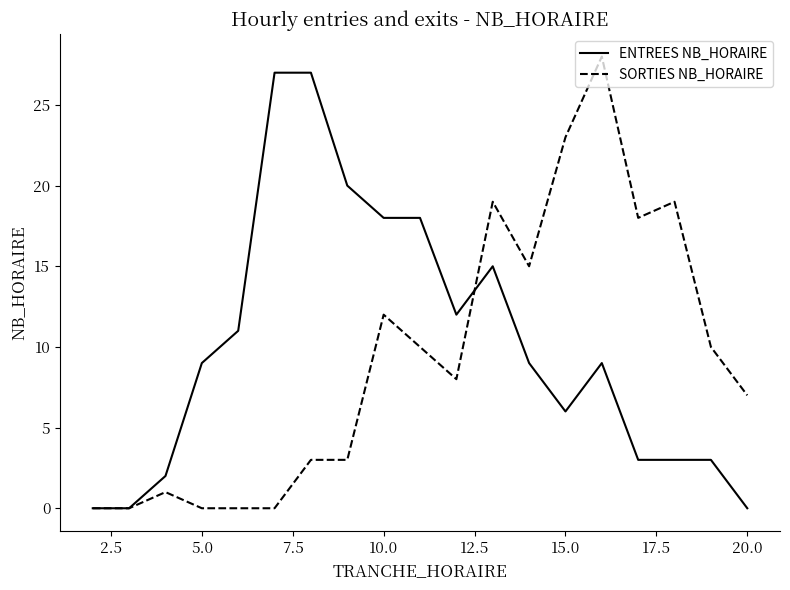

Which series ends up on top after the final intersection of ENTREES NB_HORAIRE and SORTIES NB_HORAIRE?

SORTIES NB_HORAIRE